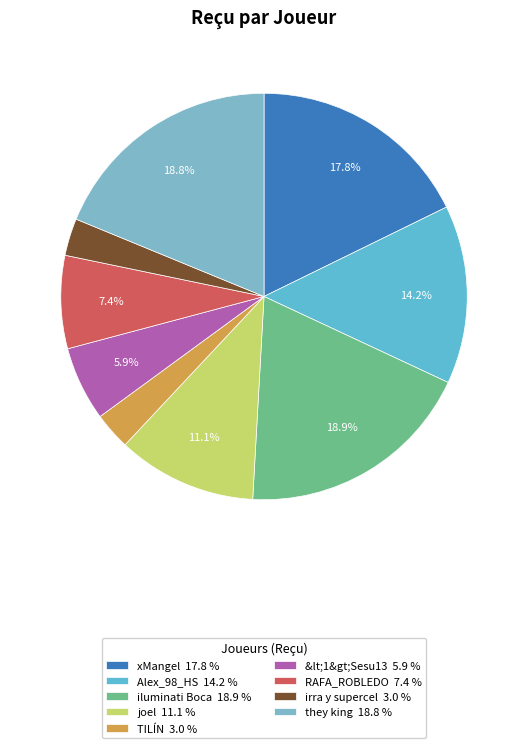

How many slices are in this pie chart?

9